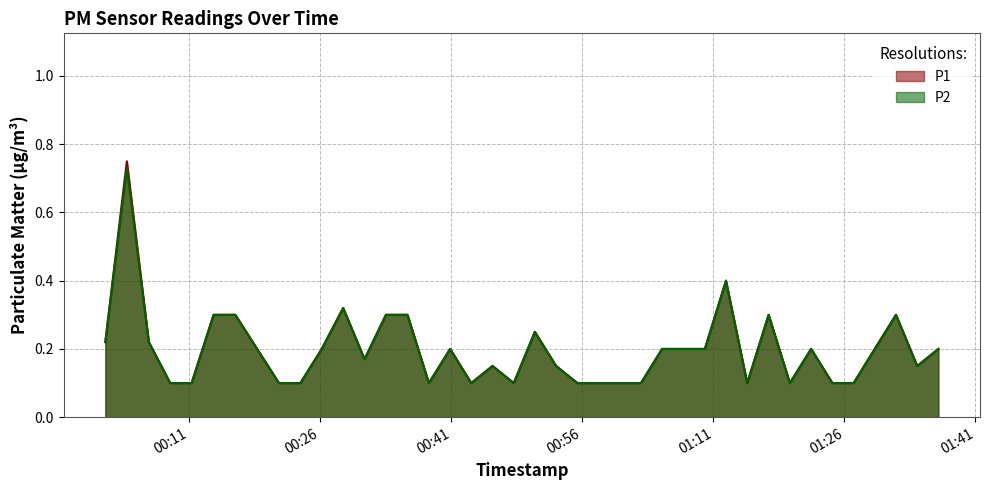

What is the difference between the P2 values at 2023-02-19T01:10:01 and 2023-02-19T00:13:46?

0.1